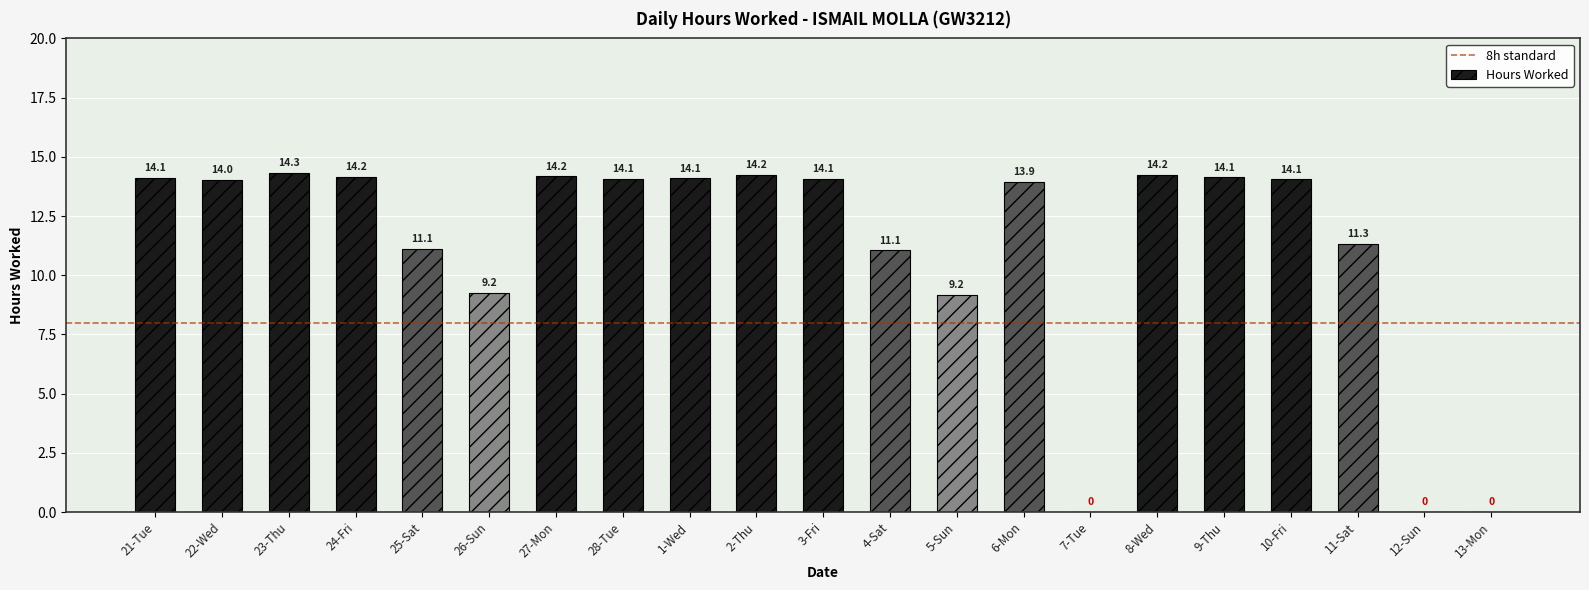

What is the maximum value shown in the chart?

14.3